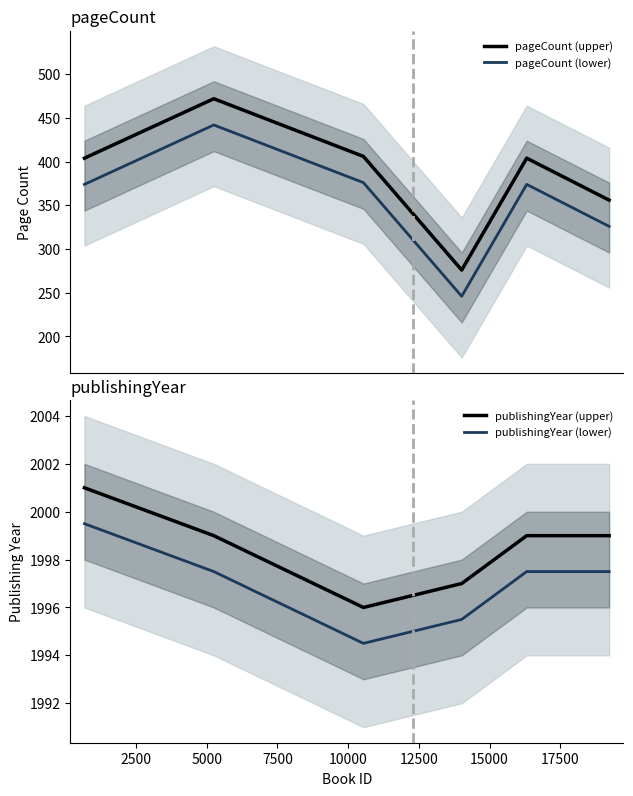

How many distinct data groups are displayed?

4